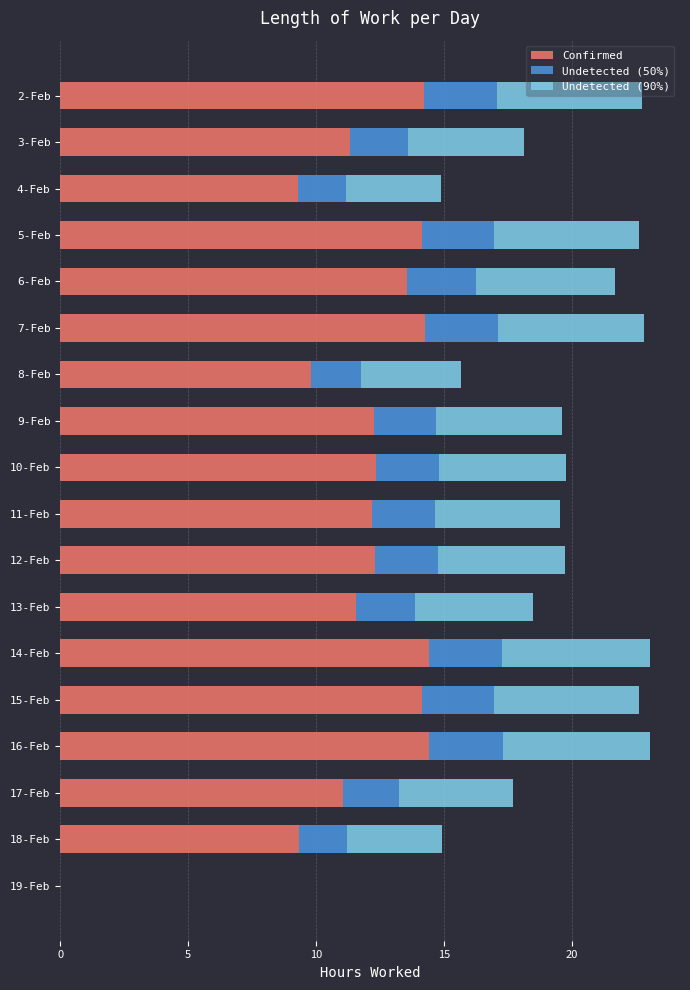

True or false: Confirmed has a value of 13.6 at 6-Feb.

True